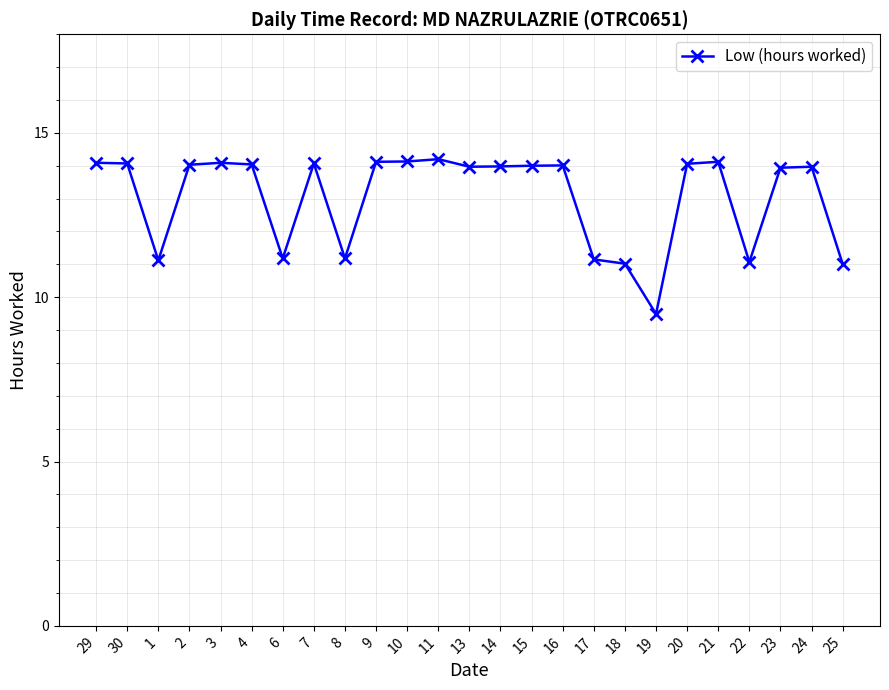

What is the average value?

13.0